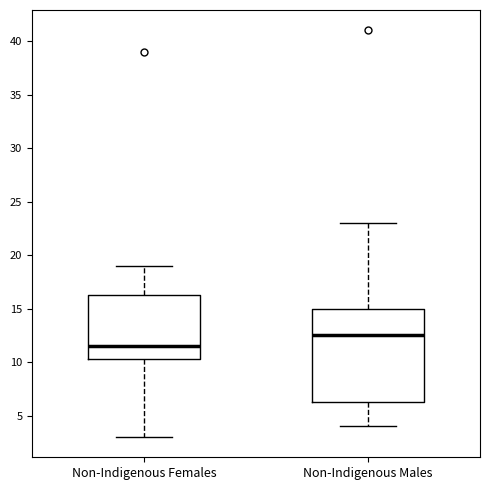

Comparing the boxes themselves (not the whiskers), which one is the tallest?

Non-Indigenous Males